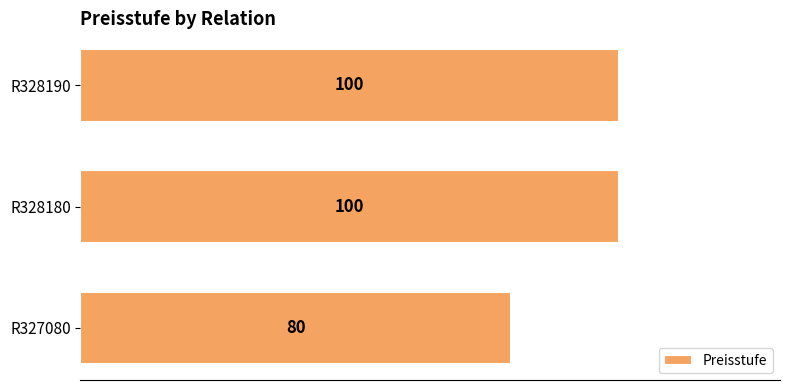

What is the maximum value shown in the chart?

100